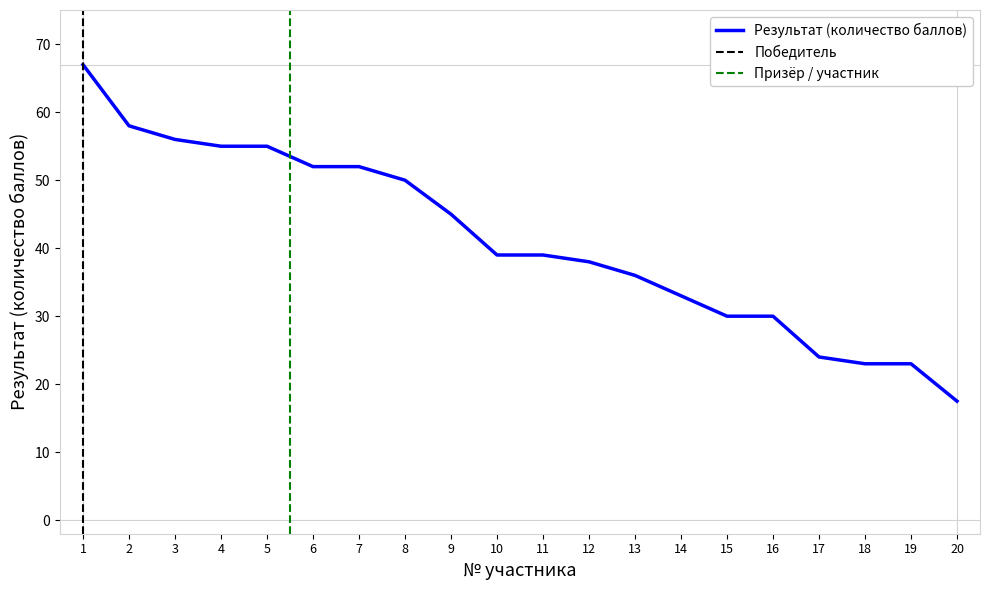

Where does the data first go above 39?

1